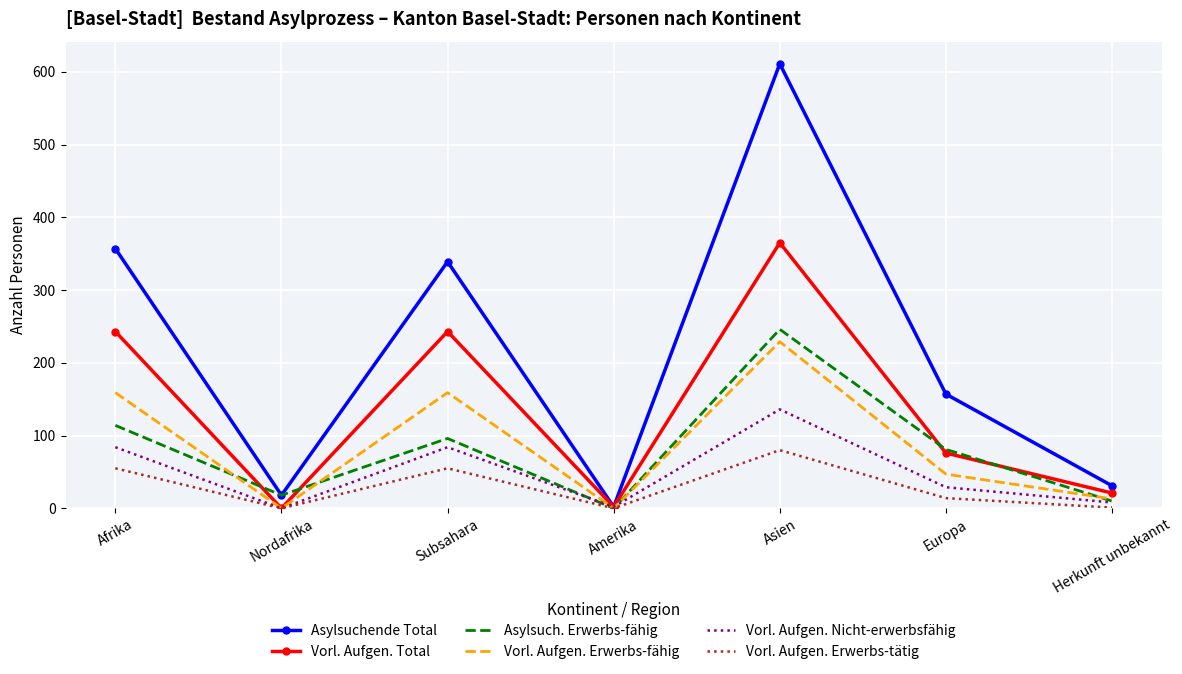

Which series has the largest range (max minus min)?

Asylsuchende Total